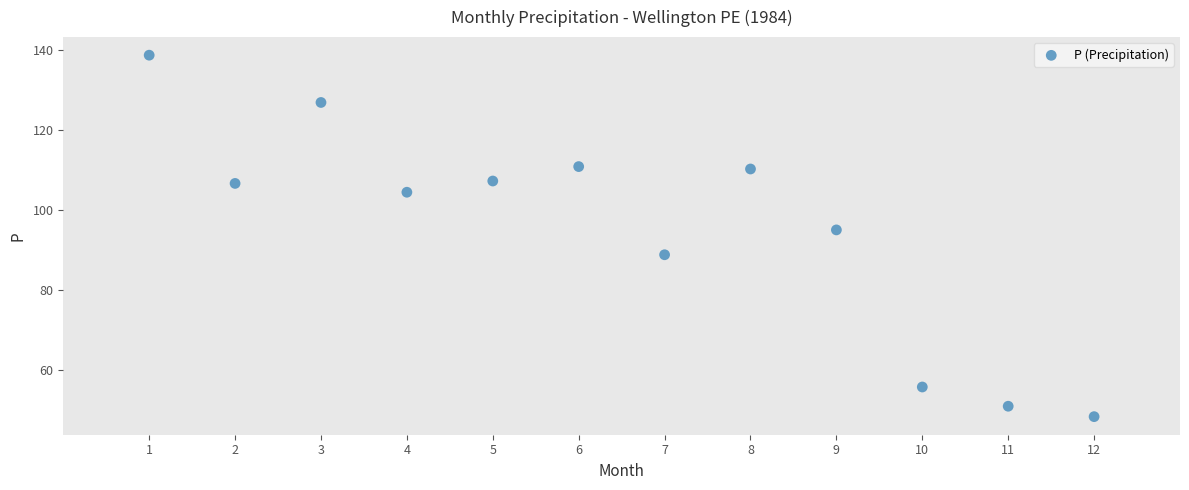

What is the range of X values (max minus min)?

11.0